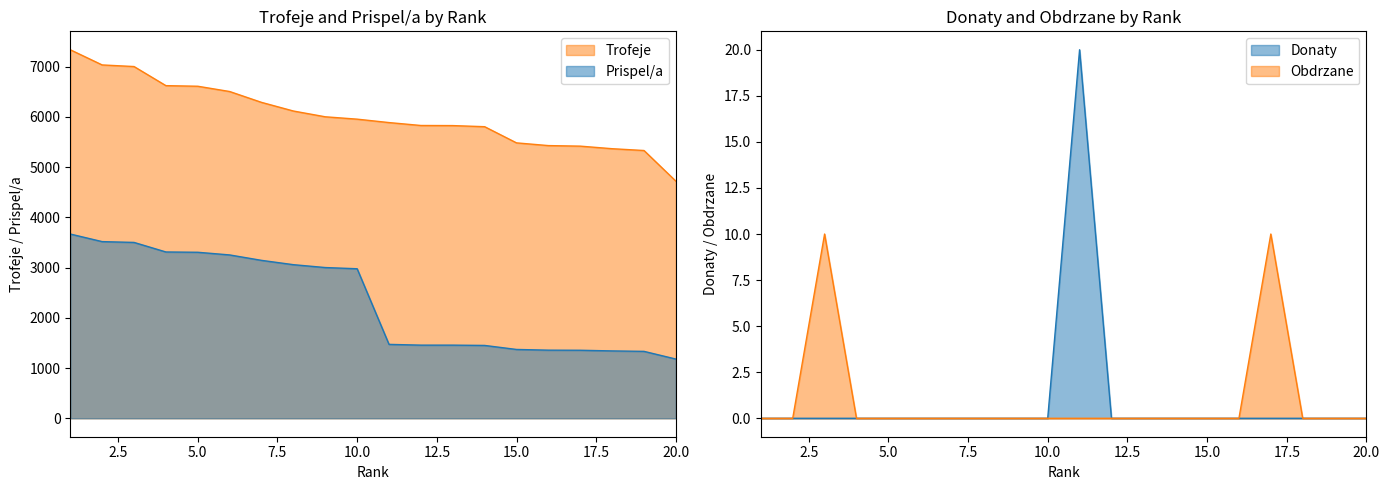

Is the value of Donaty at 2 greater than the value of Obdrzane at 15?

No